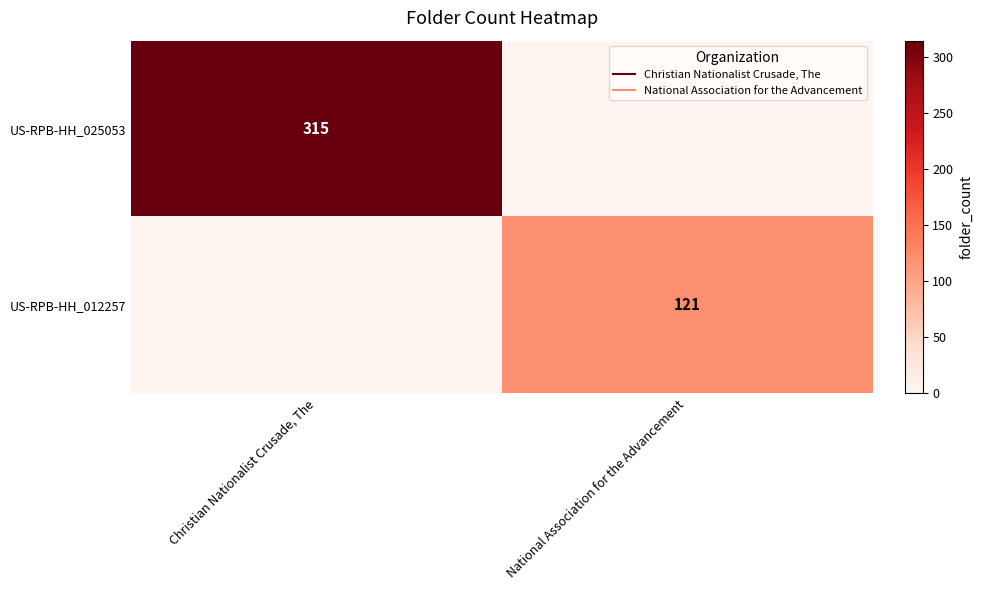

Is it true that US-RPB-HH_012257 equals 121 at National Association for the Advancement?

True